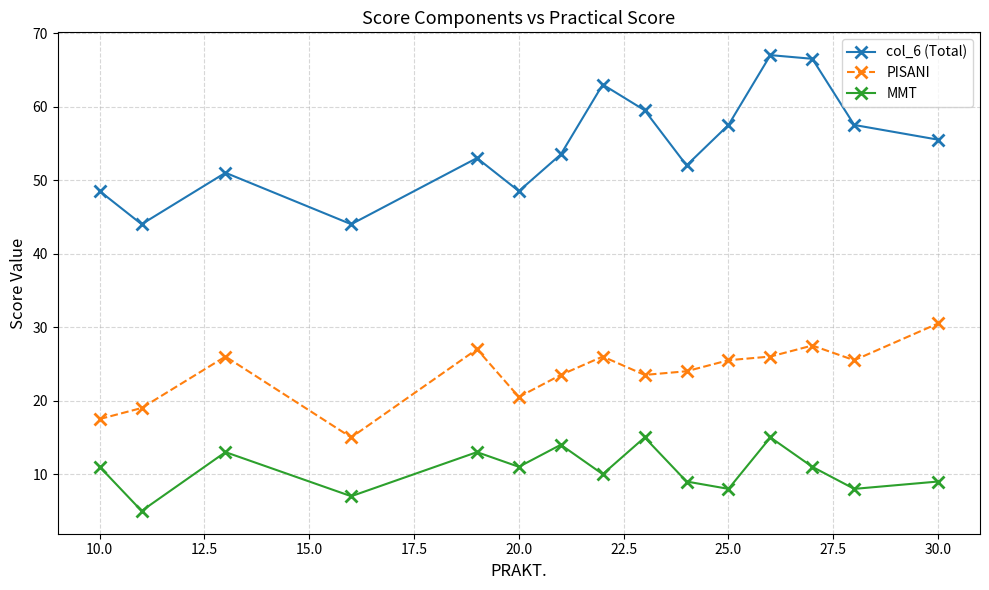

Which series has the largest total across all categories?

col_6 (Total)